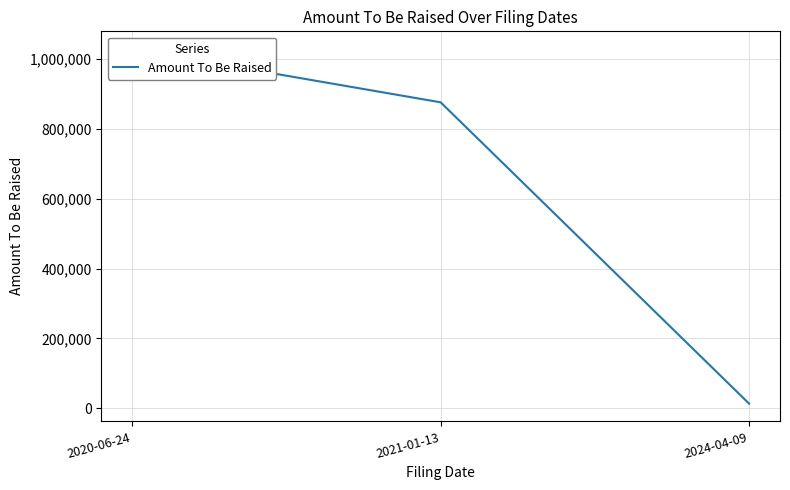

True or false: the data shows 876035 at 2021-01-13.

True